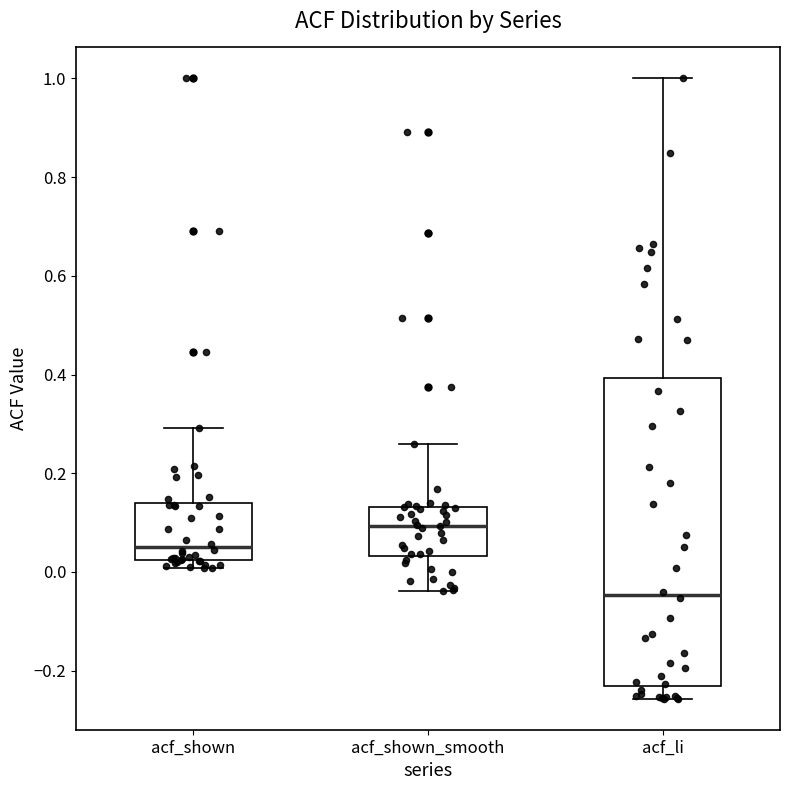

Reading left to right, transcribe this box plot: for each box, give where its median line is, the range the box spans, and where its two whiskers end, as read against the y-axis. The values are not printed on the chart, so give them approximately, as read against the axis.

acf_shown: median 0.06, box 0.02 to 0.14, whiskers 0.00 to 0.30
acf_shown_smooth: median 0.10, box 0.04 to 0.14, whiskers -0.04 to 0.26
acf_li: median -0.04, box -0.24 to 0.40, whiskers -0.26 to 1.00